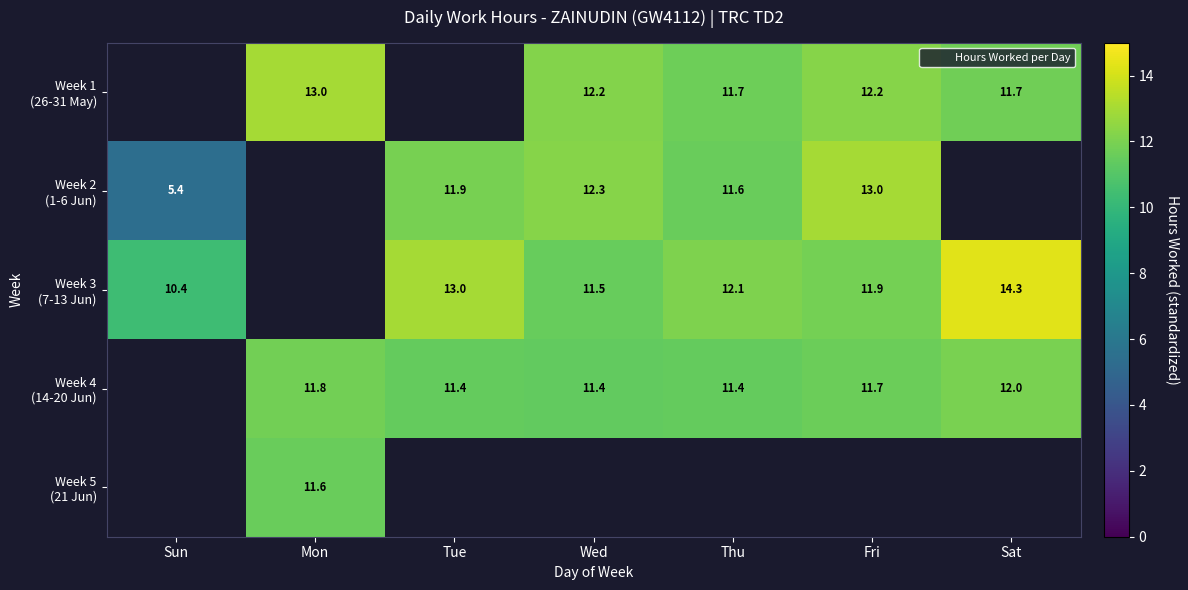

Between Sun and Wed, which series saw the biggest shift?

Week 2 (1-6 Jun)